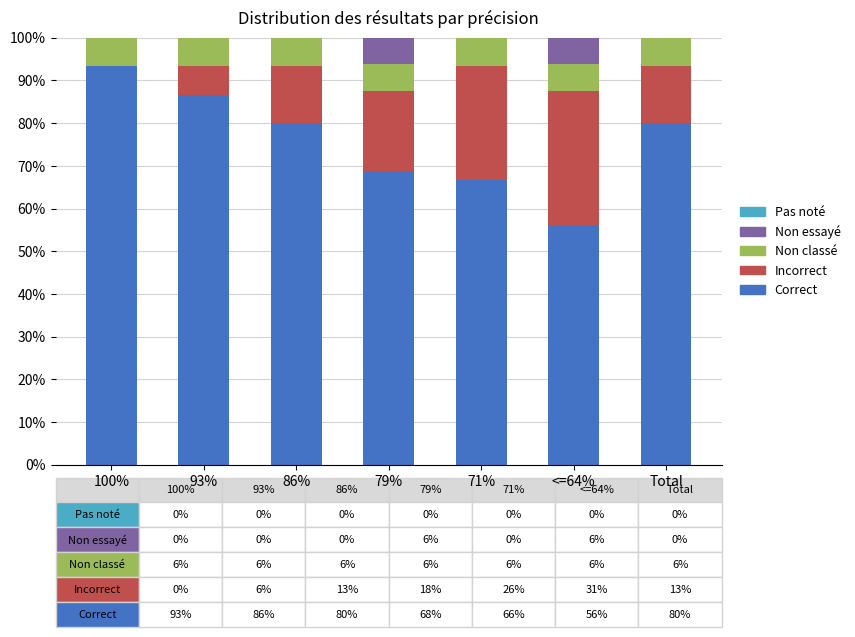

Are the bars grouped side by side (vs. stacked)?

No